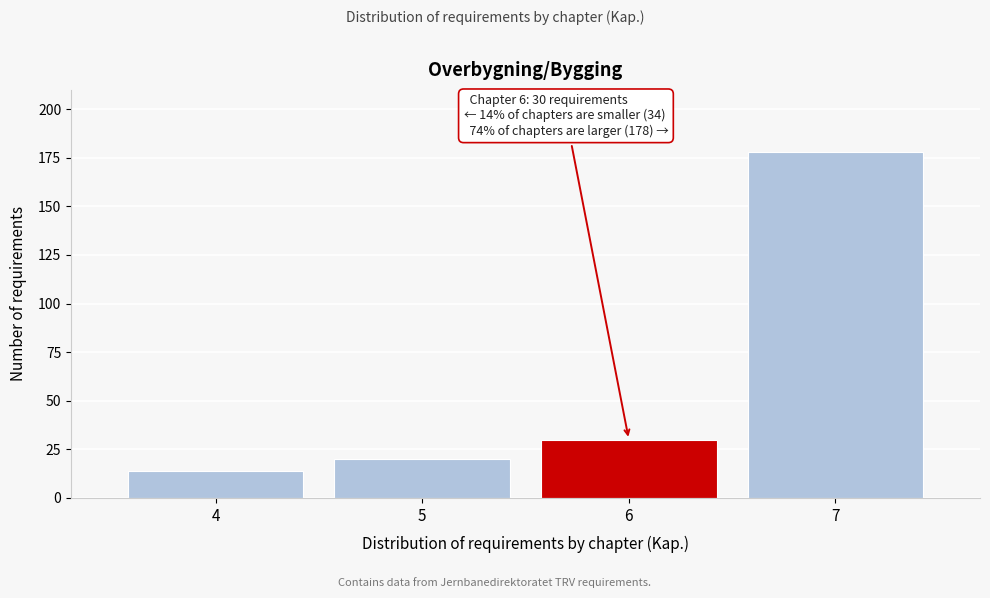

Reading left to right, list all the values displayed in this chart.

14	20	30	178